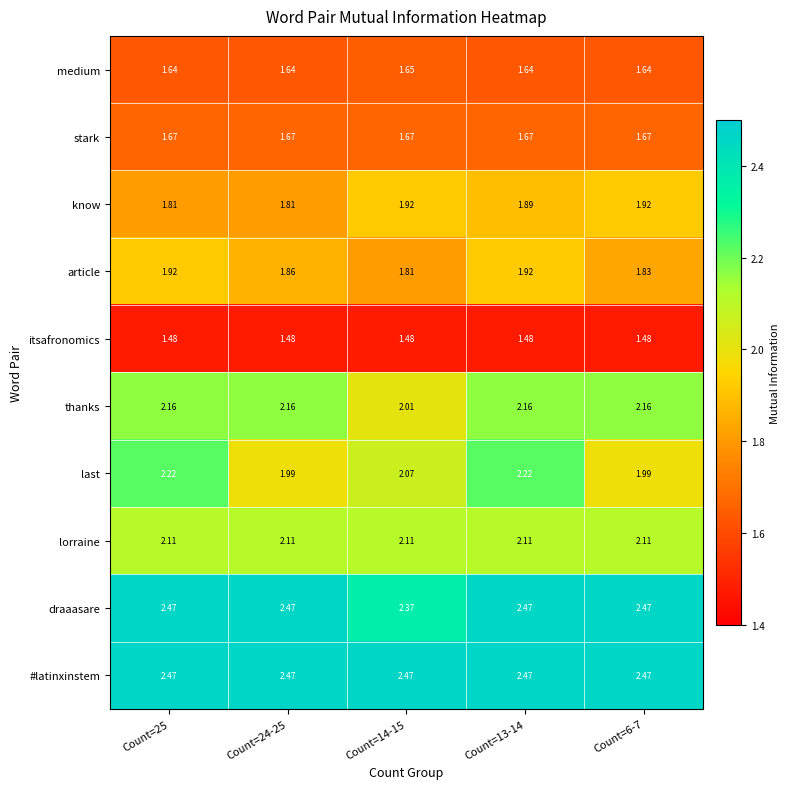

Which series changed the most between Count=14-15 and Count=6-7?

thanks